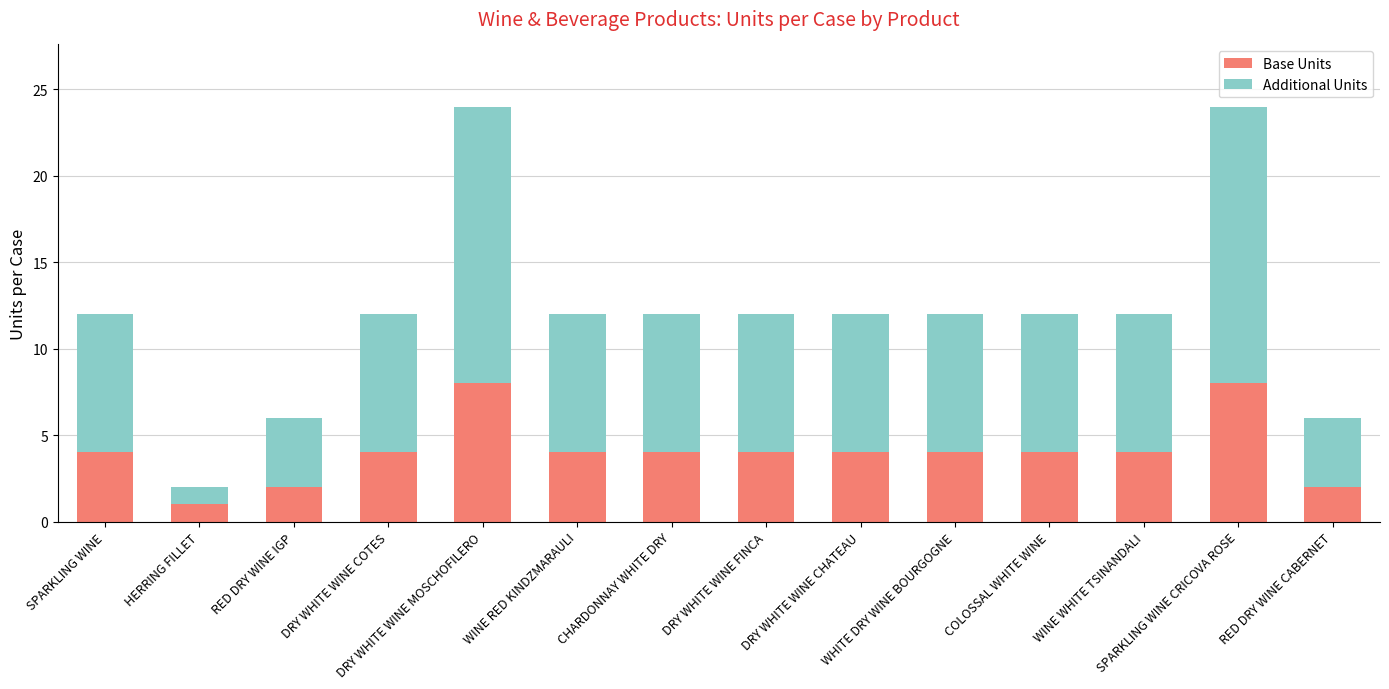

What are all the series names shown in the legend?

Base Units, Additional Units